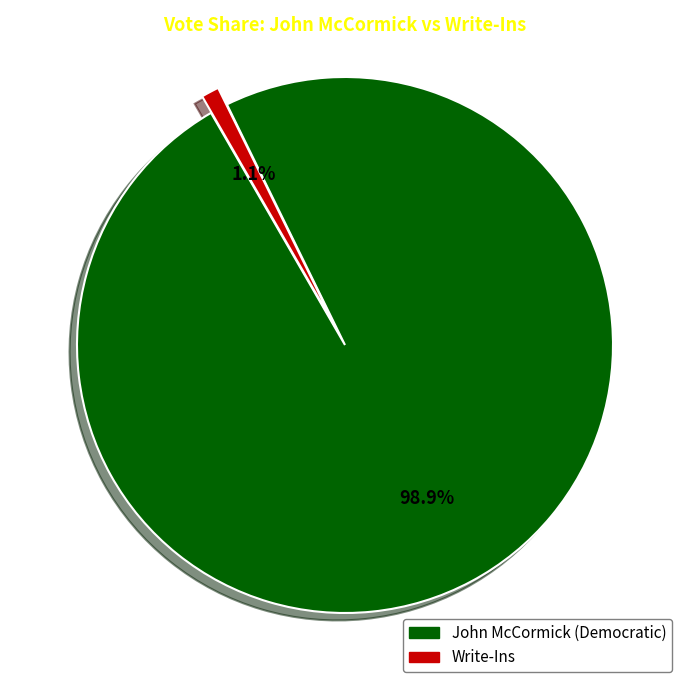

Does any single category account for the majority?

Yes